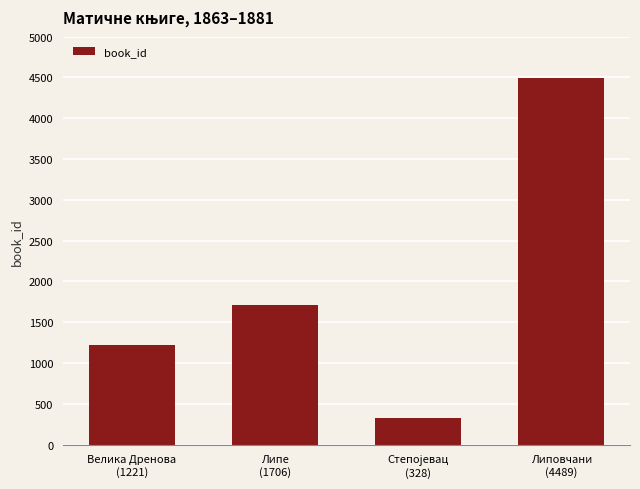

What is the value of the 1st bar from the left?

1221